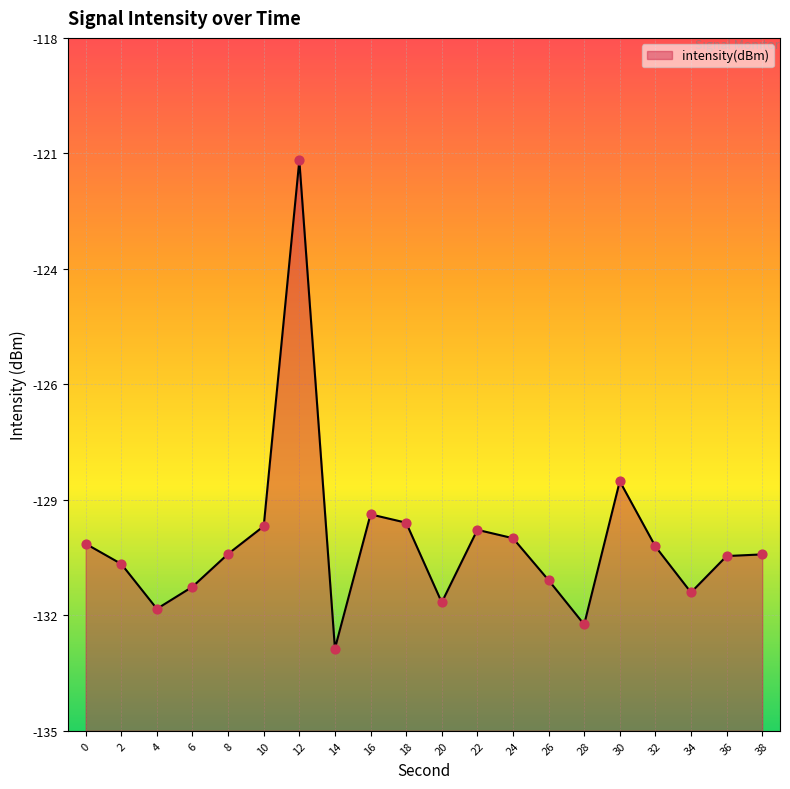

Which has a higher value, 30 or 26?

30